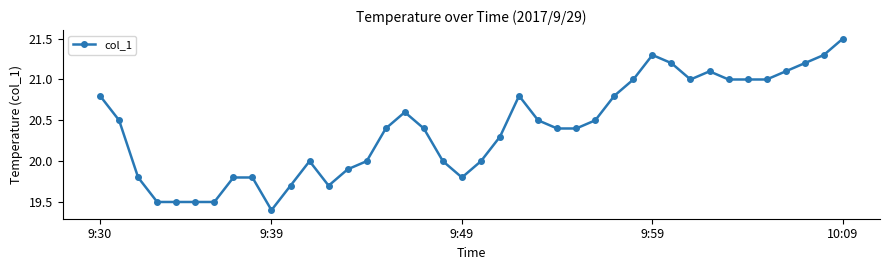

Reading left to right, transcribe all the data shown in this chart.

20.8	20.5	19.8	19.5	19.5	19.5	19.5	19.8	19.8	19.4	19.7	20.0	19.7	19.9	20.0	20.4	20.6	20.4	20.0	19.8	20.0	20.3	20.8	20.5	20.4	20.4	20.5	20.8	21.0	21.3	21.2	21.0	21.1	21.0	21.0	21.0	21.1	21.2	21.3	21.5